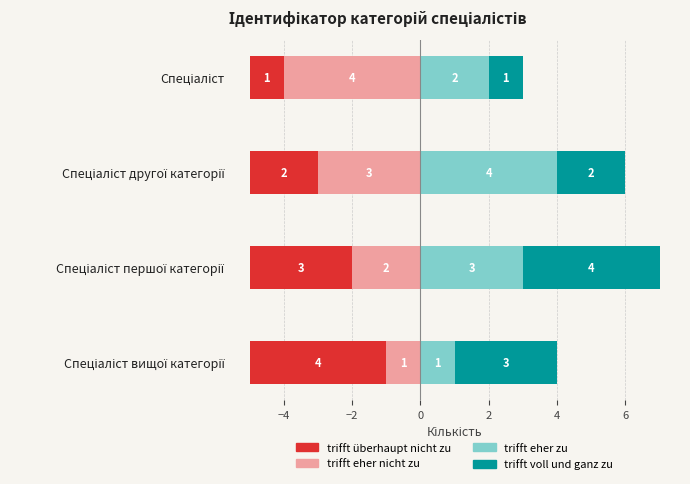

Is it true that trifft eher zu equals 3 at Спеціаліст?

False